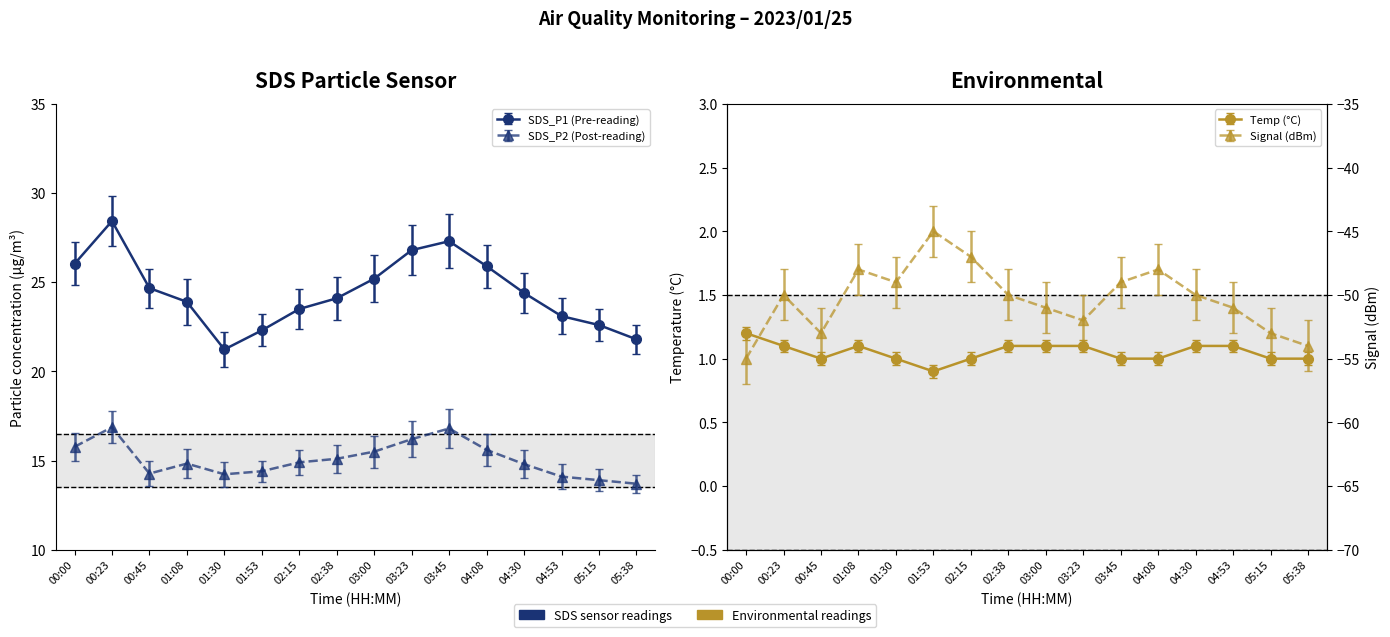

Is the value of Signal at 05:15 greater than the value of Temp at 05:15?

No